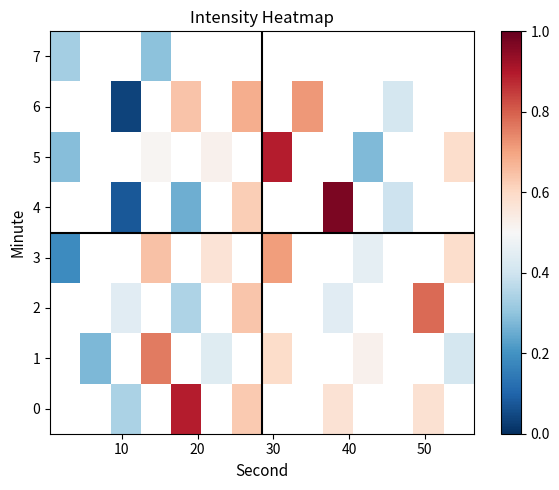

Which series changed the most between 40 and 9?

row_4